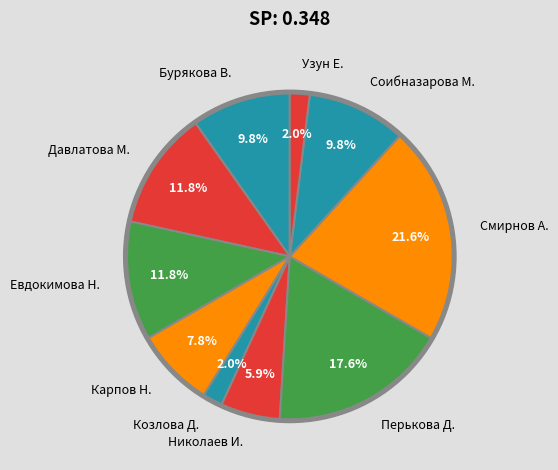

Is Николаев И. the majority of the pie?

No